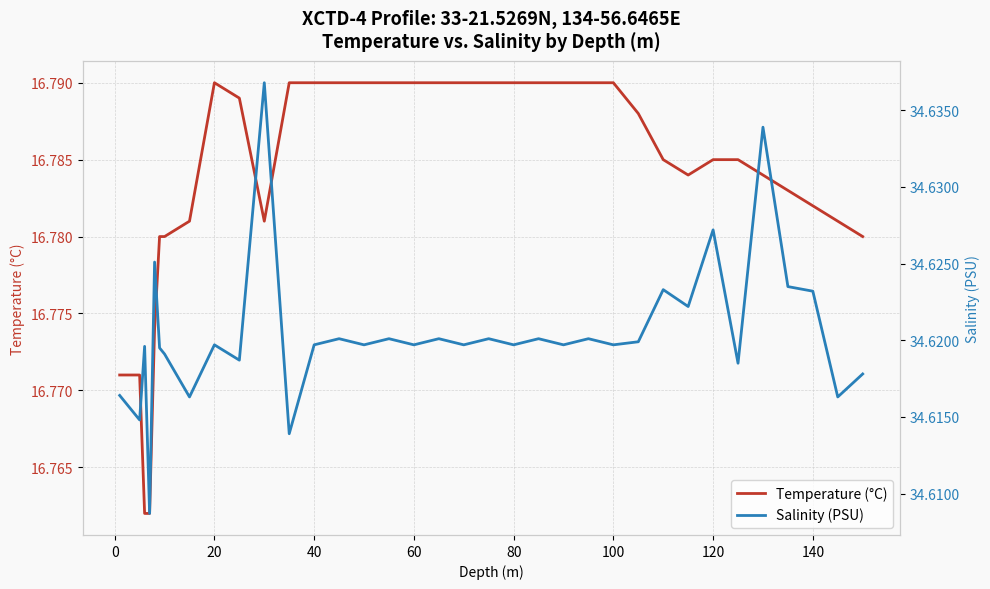

Reading left to right, transcribe all the data shown in this chart.

Temperature (°C): 16.8	16.8	16.8	16.8	16.8	16.8	16.8	16.8	16.8	16.8	16.8	16.8	16.8	16.8	16.8	16.8	16.8	16.8	16.8	16.8	16.8	16.8	16.8	16.8	16.8	16.8	16.8	16.8	16.8	16.8	16.8	16.8	16.8	16.8	16.8	16.8	16.8	16.8
Salinity (PSU): 34.6	34.6	34.6	34.6	34.6	34.6	34.6	34.6	34.6	34.6	34.6	34.6	34.6	34.6	34.6	34.6	34.6	34.6	34.6	34.6	34.6	34.6	34.6	34.6	34.6	34.6	34.6	34.6	34.6	34.6	34.6	34.6	34.6	34.6	34.6	34.6	34.6	34.6